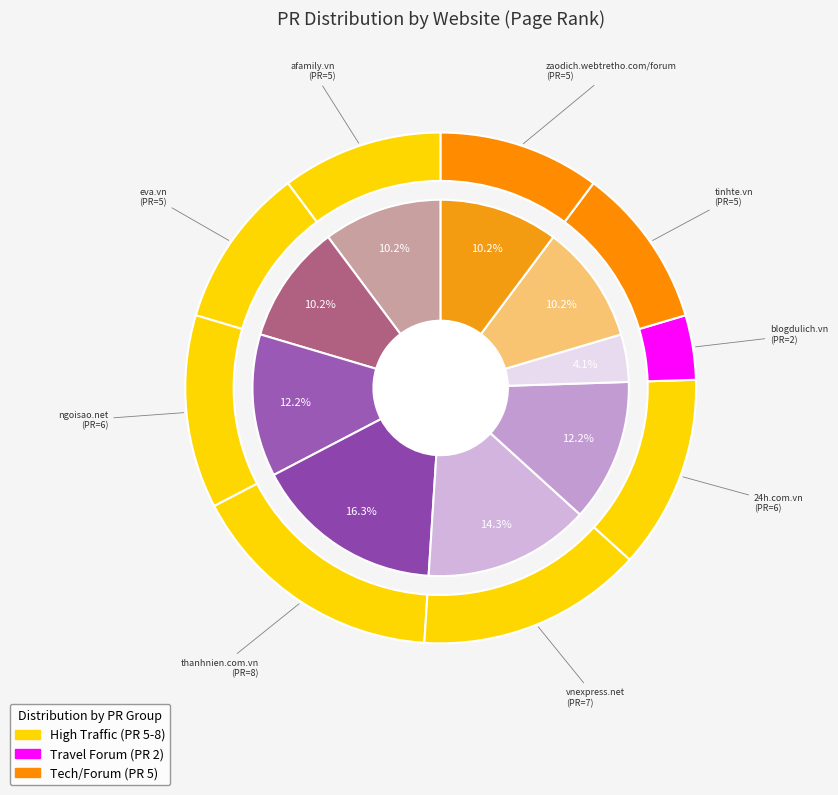

The thanhnien.com.vn slice represents 3% of the pie. True or false?

False